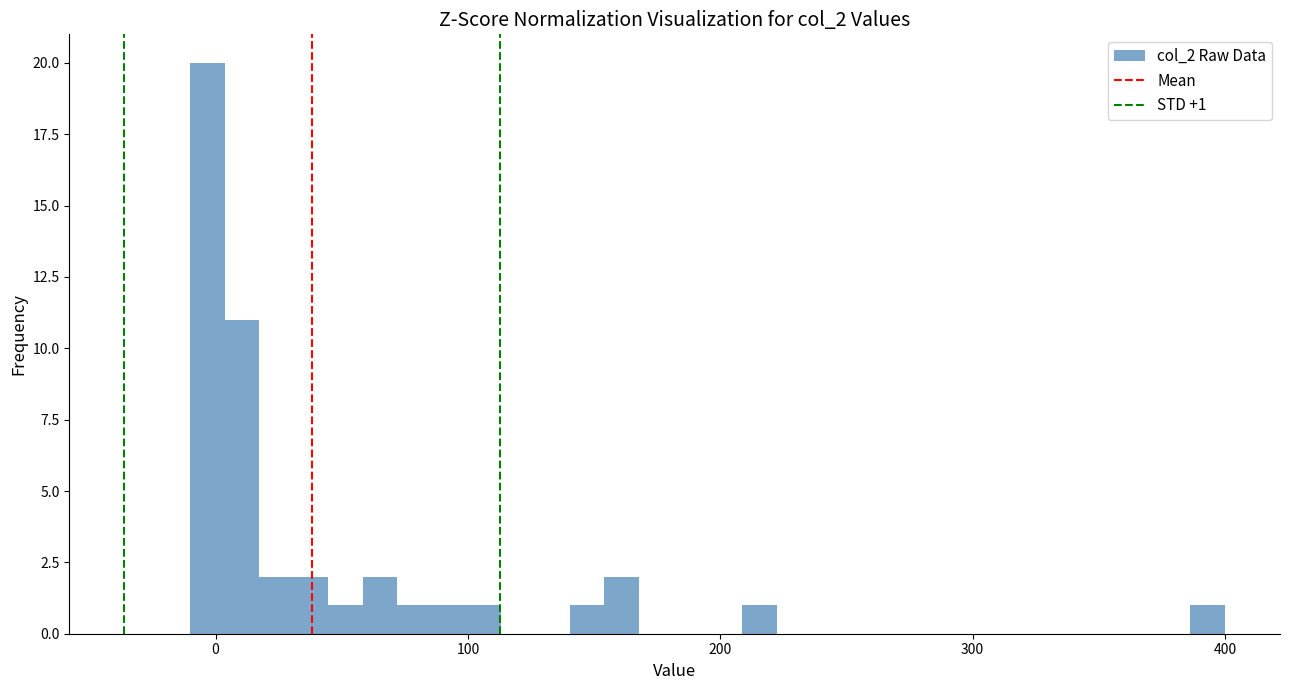

Read against the x-axis, roughly where is the centre of the tallest bar?

0